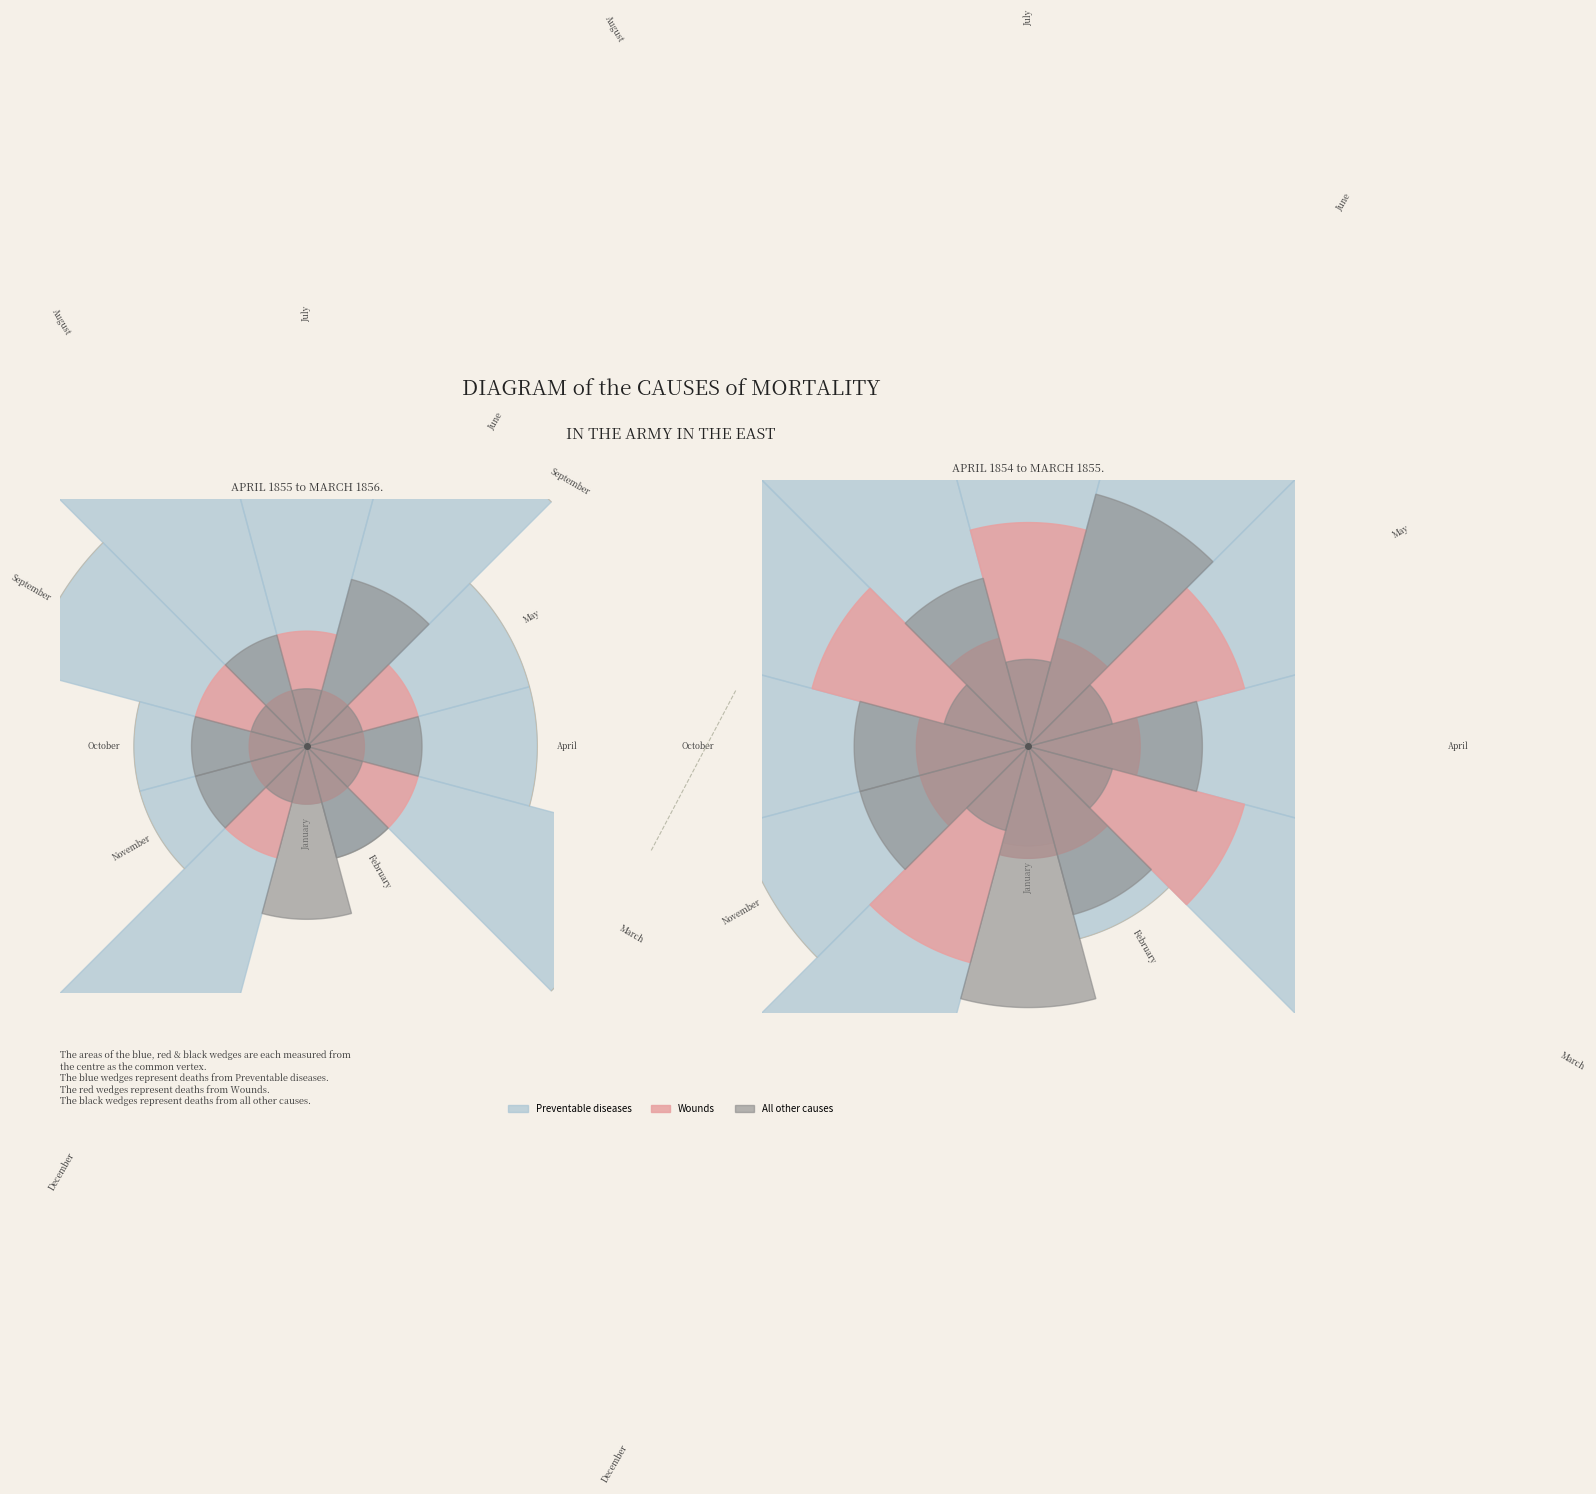

What percentage is the 7 slice, to the nearest percent?

8%